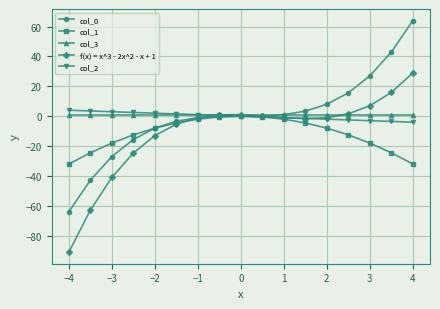

How many data points does each series have?

17